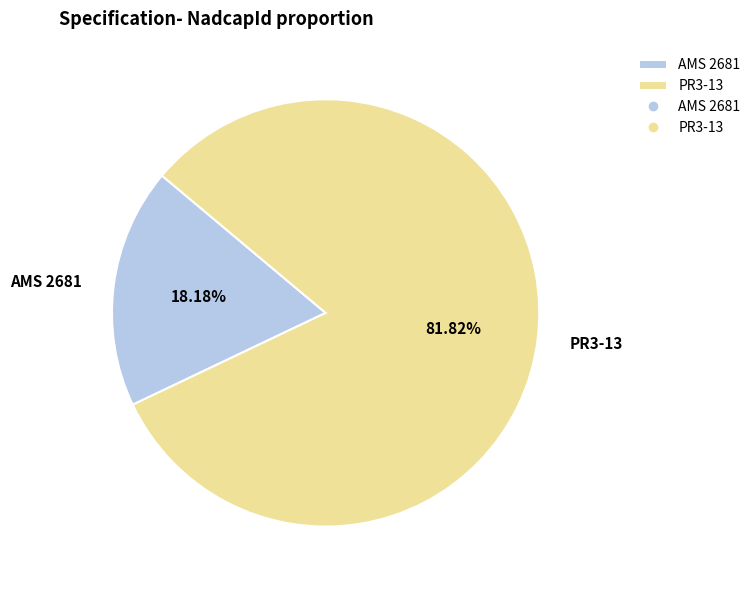

What is the largest slice in the pie chart?

PR3-13